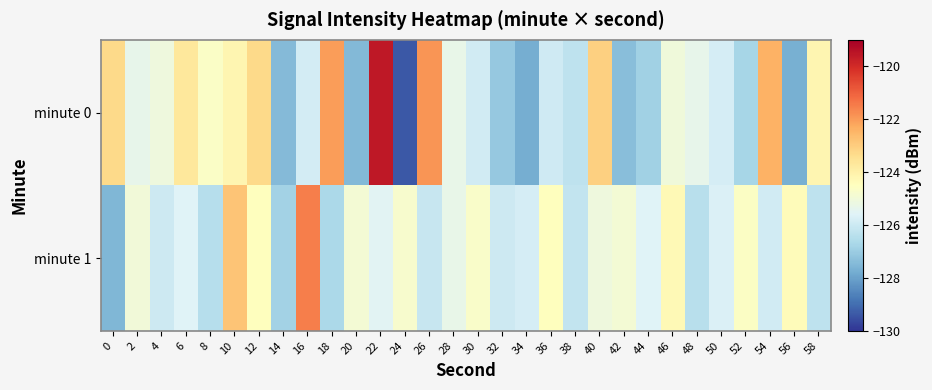

How many data points does each series have?

30